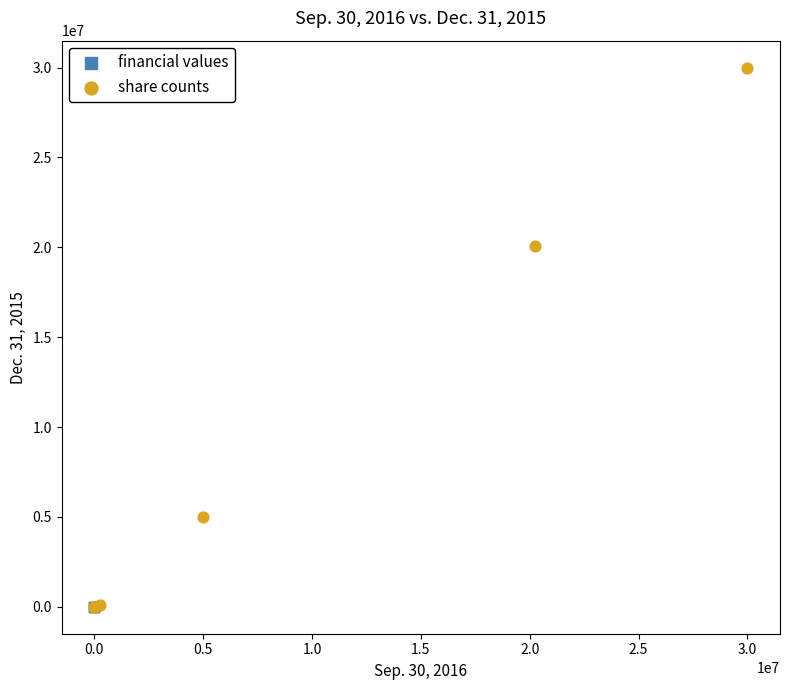

What are all the series names shown in the legend?

financial values, share counts